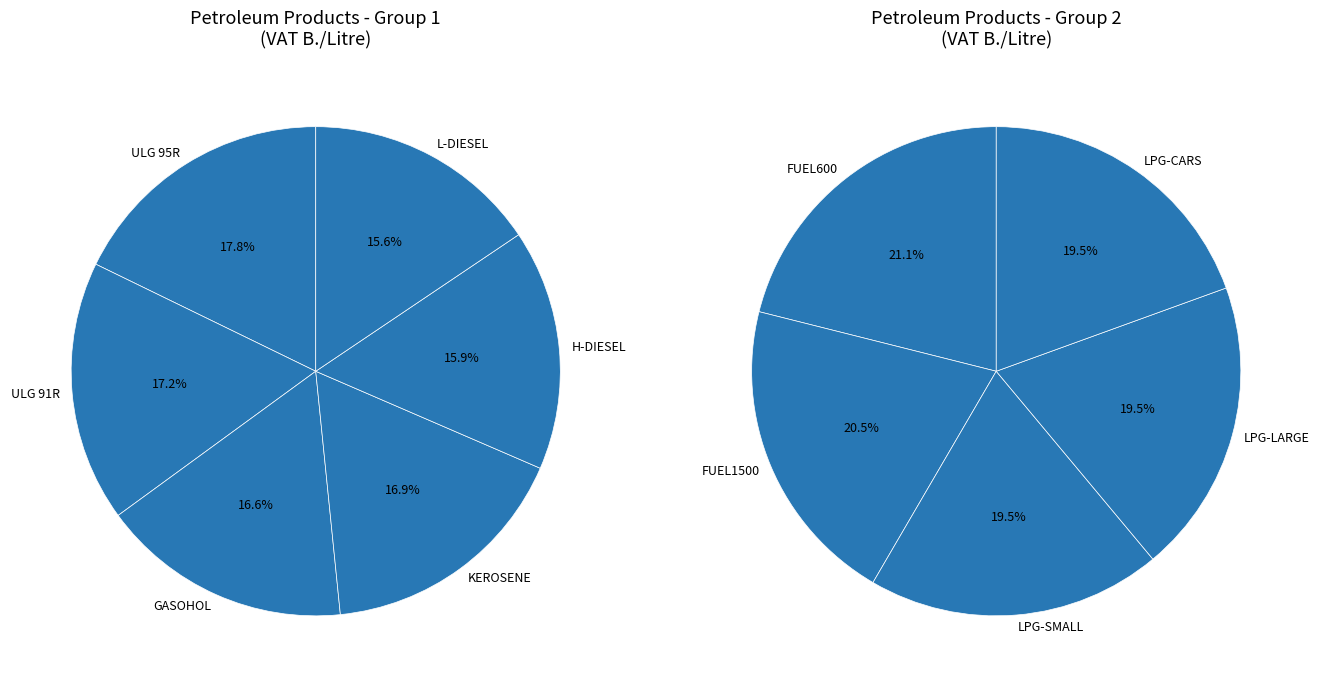

Rank the categories by value from lowest to highest.

LPG-SMALL, LPG-LARGE, LPG-CARS, FUEL1500, FUEL600, L-DIESEL, H-DIESEL, GASOHOL, KEROSENE, ULG 91R, ULG 95R